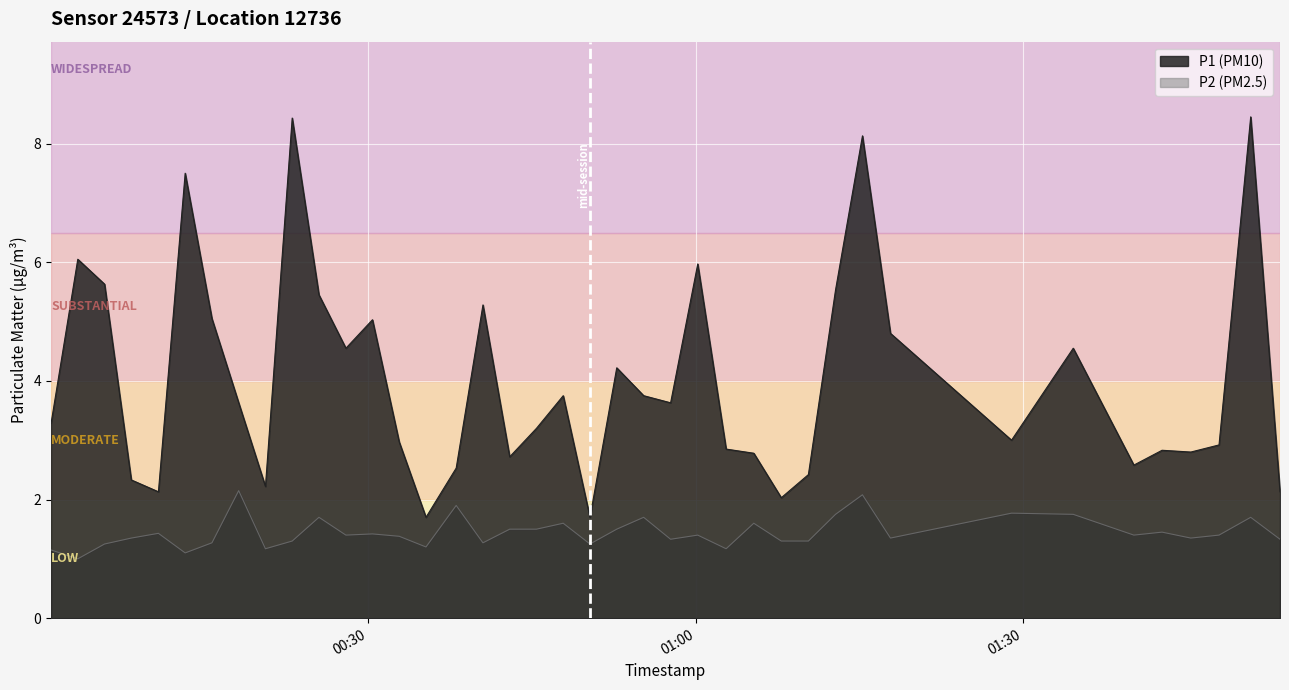

What is the minimum value shown in the chart?

1.0